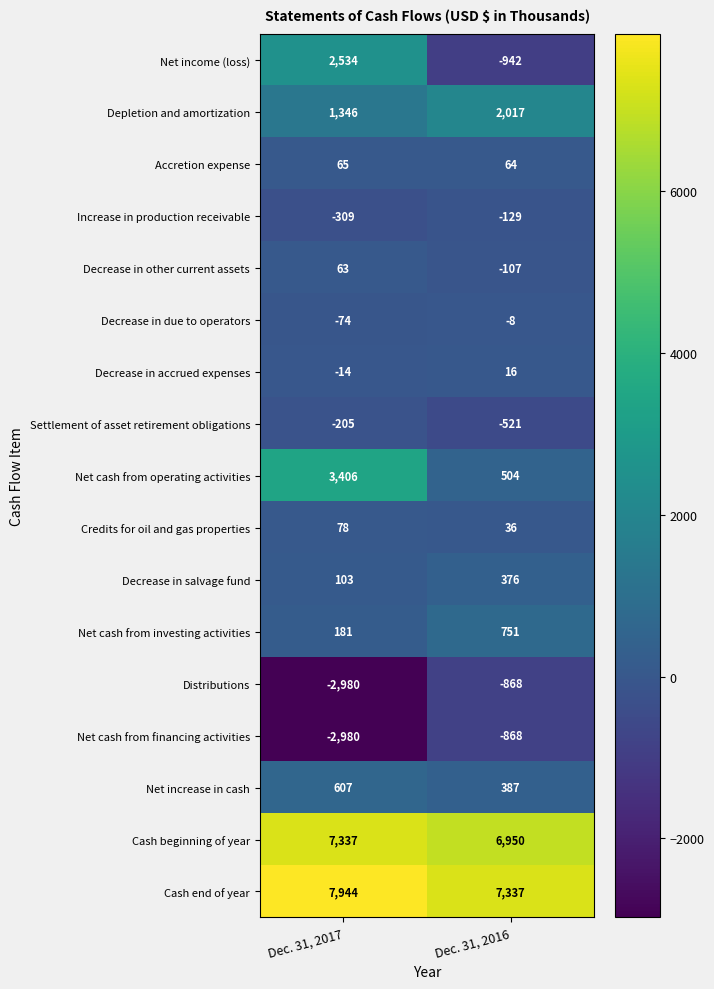

What is the approximate value of Net cash from operating activities at Dec. 31, 2016, to the nearest 50?

500